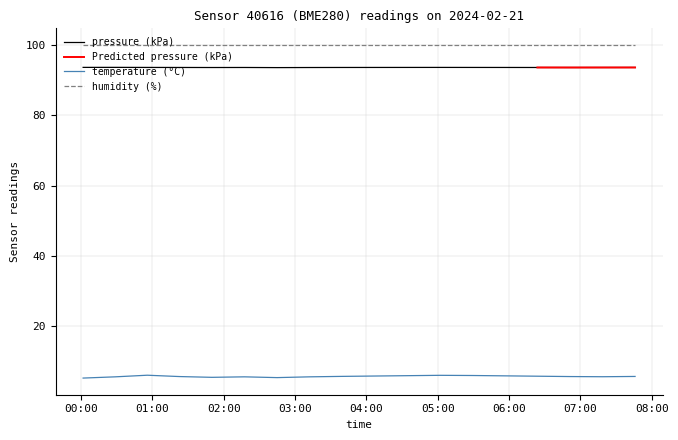

True or false: temperature (°C) and pressure (kPa) intersect in this chart.

False